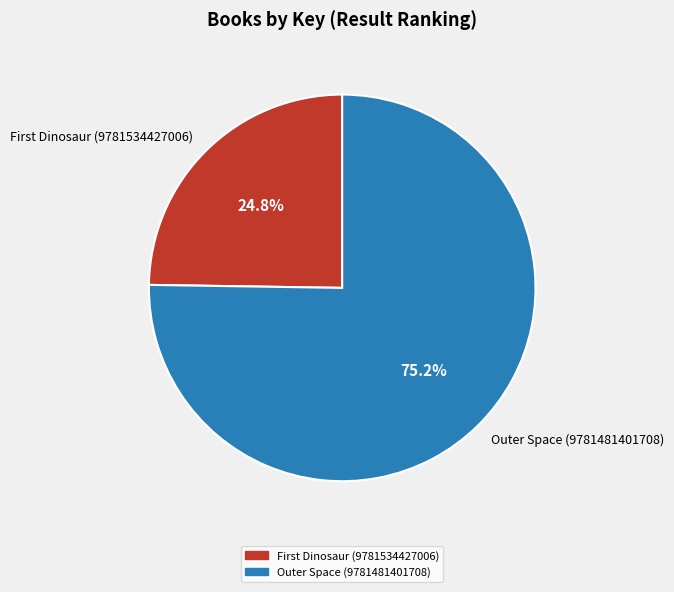

True or false: Outer Space (9781481401708) accounts for 85% of the total.

False